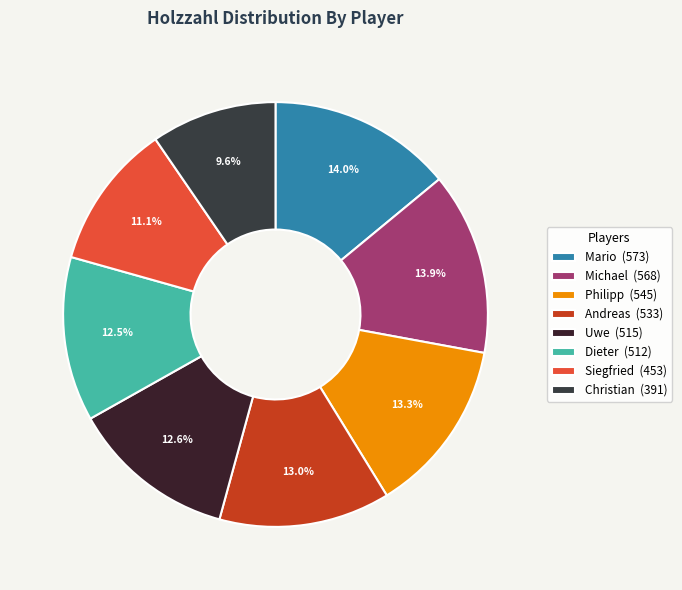

Which category has the biggest portion of the pie?

Mario